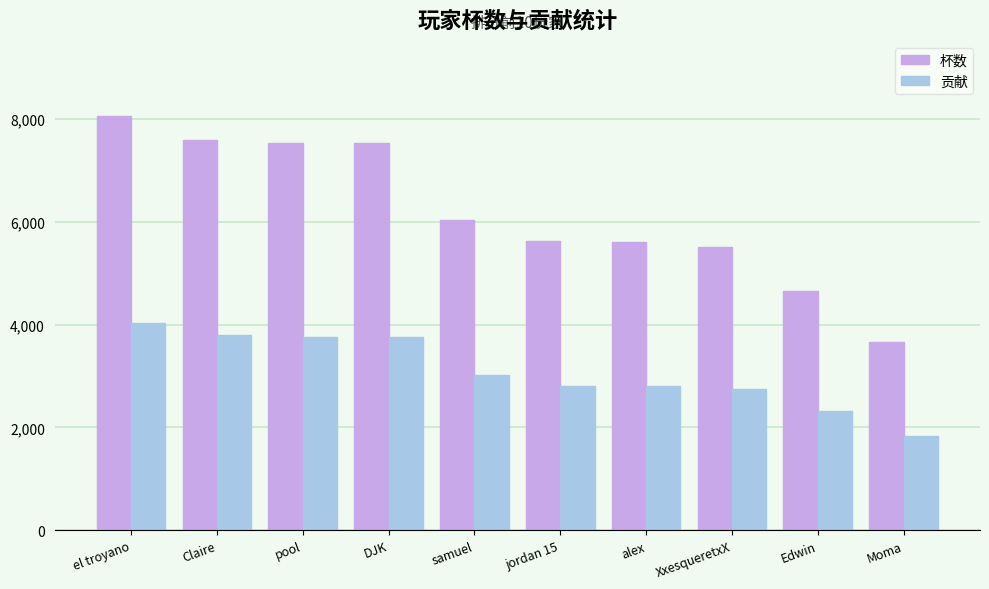

What is the average value of the 贡献 series?

3089